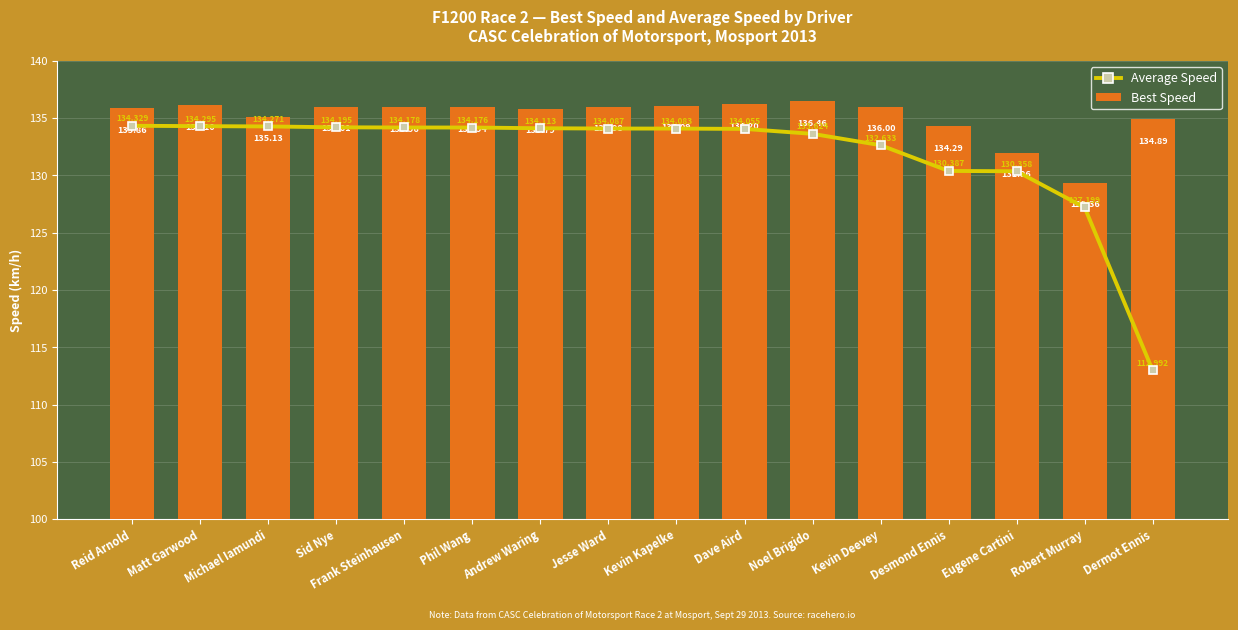

How many data points does each series have?

16